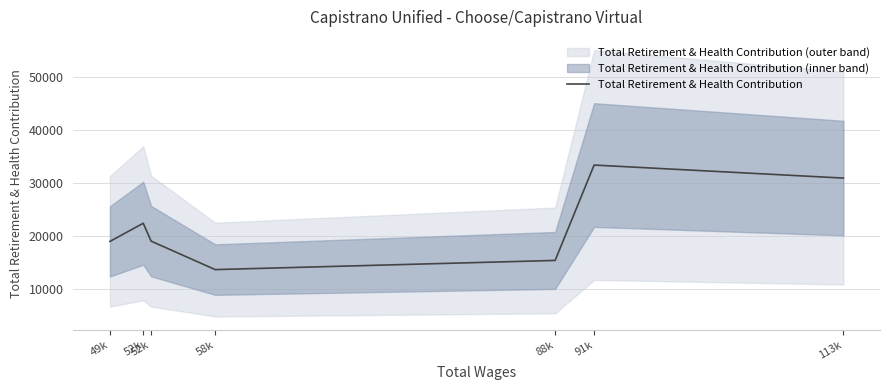

List the labels in order of value, largest first.

91k, 113k, 52k, 52k, 49k, 88k, 58k